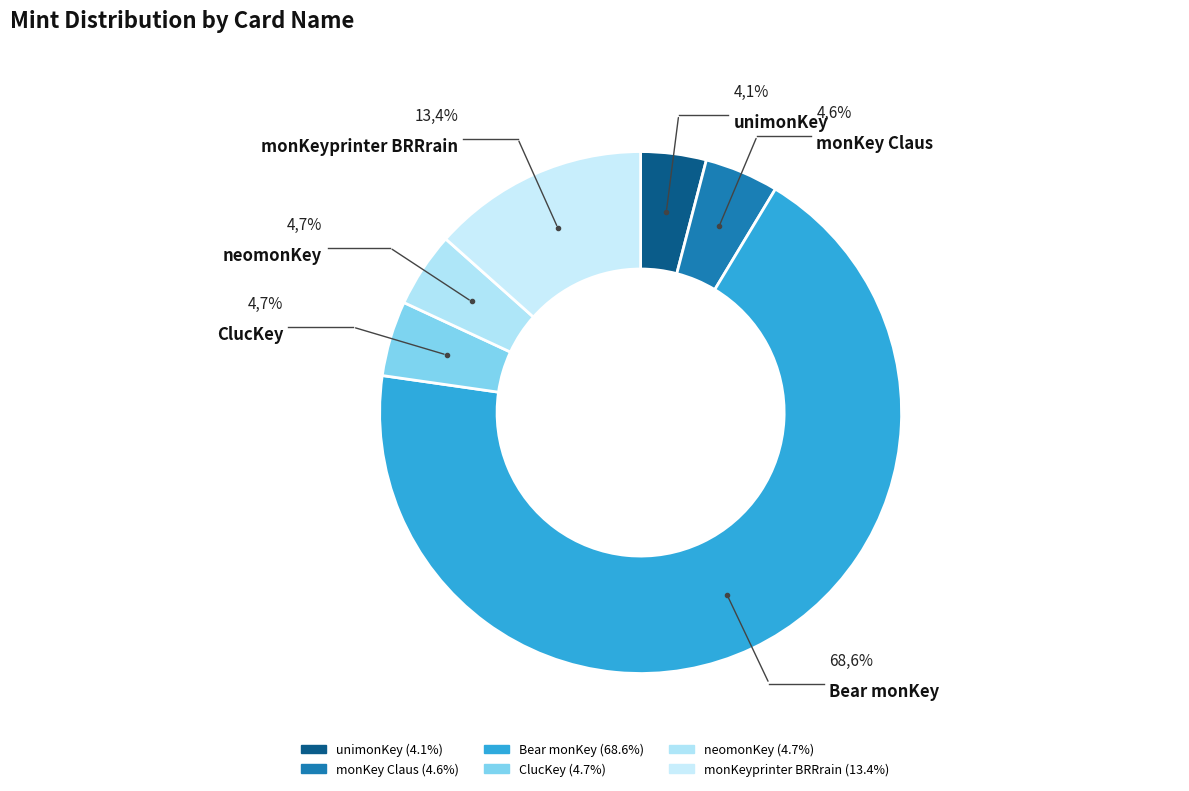

Is it true that monKeyprinter BRRrain is 13% of the pie?

True